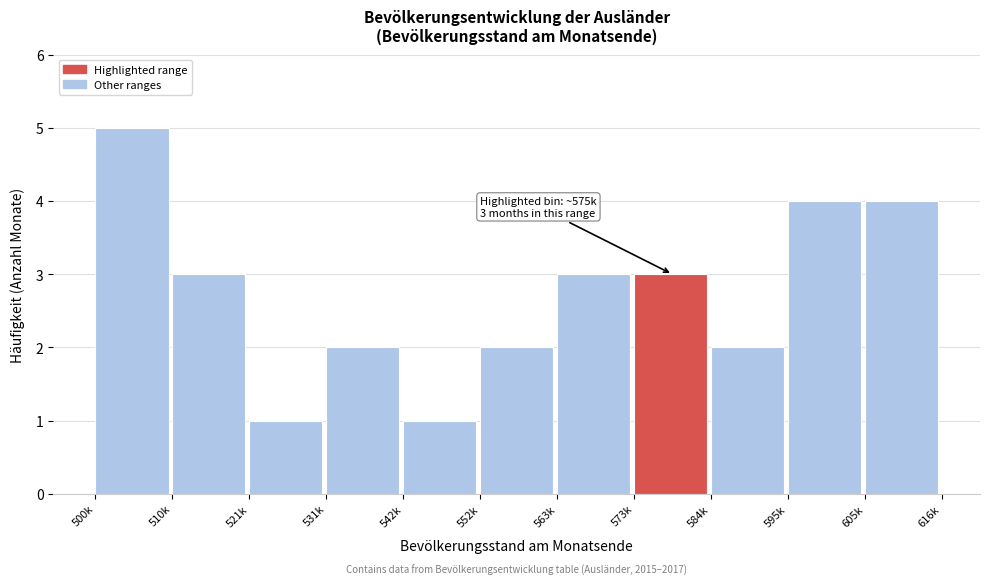

Reading left to right, what are all the values shown in this chart?

5	3	1	2	1	2	3	3	2	4	4